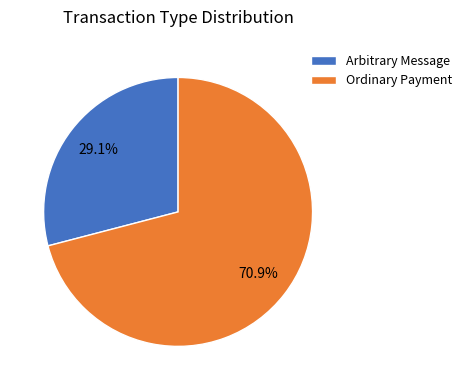

To the nearest percent, what is the difference between the Arbitrary Message and Ordinary Payment slice percentages?

42%